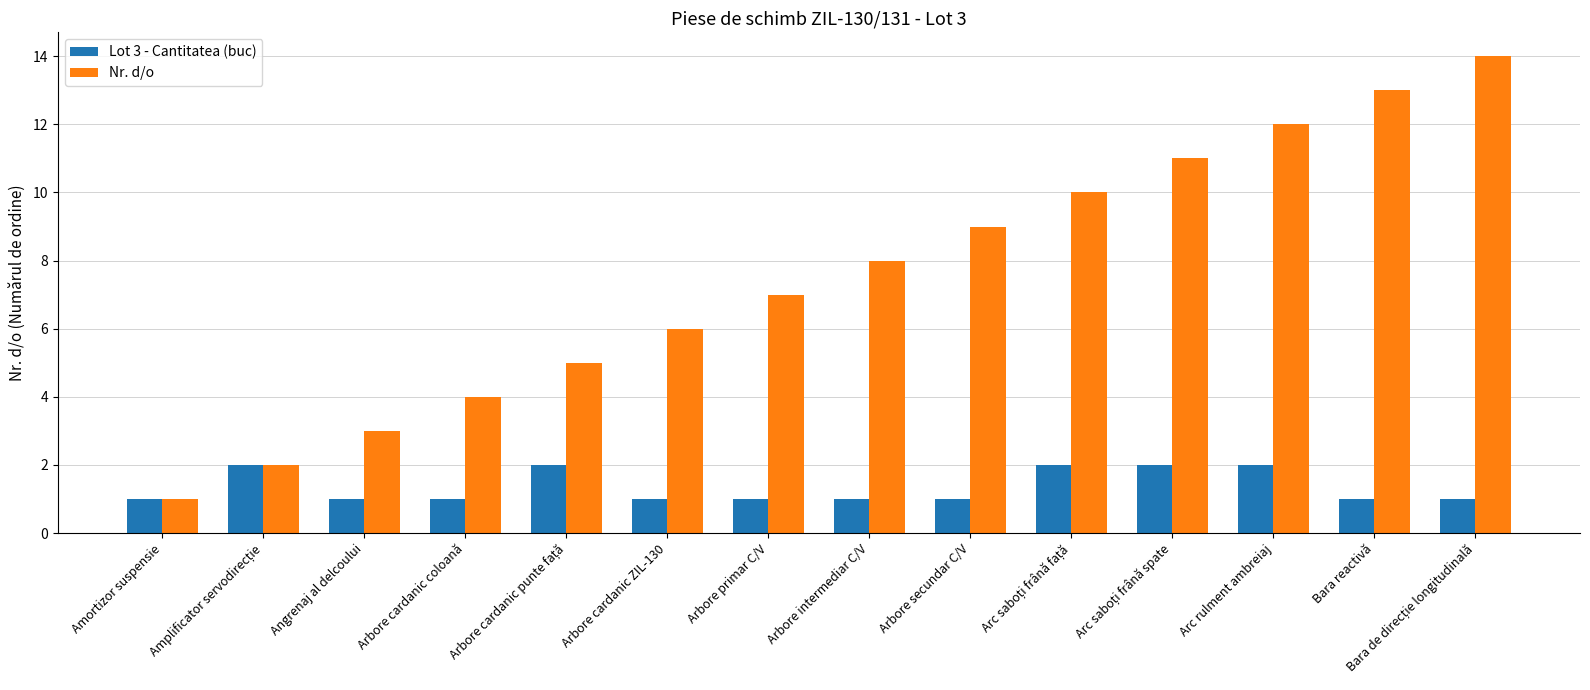

What is the total value across all series at Arbore secundar C/V?

10